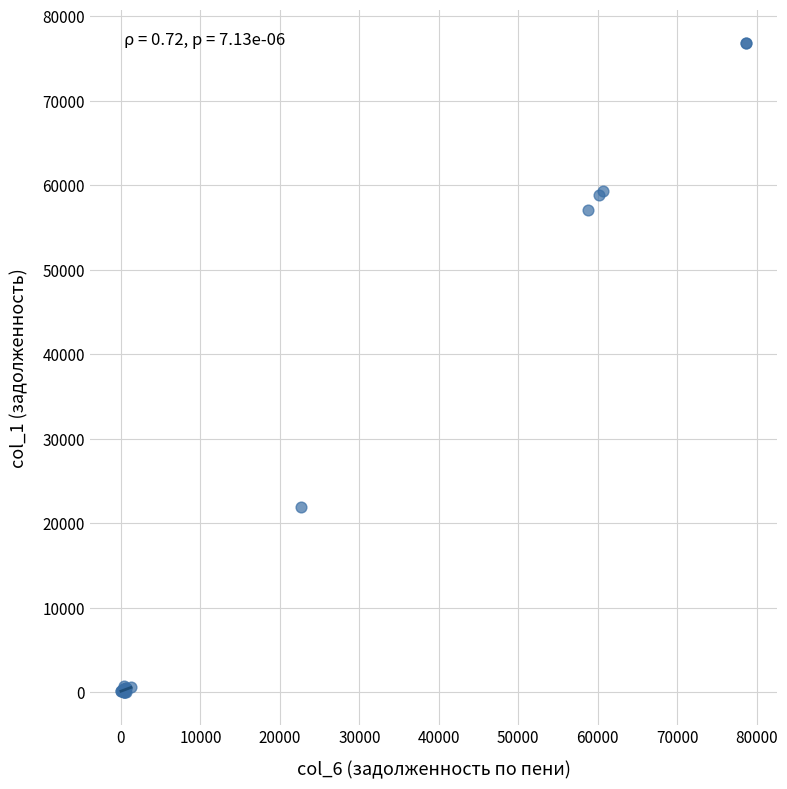

What Y value in the scatter plot is closest to 38439?

21980.2